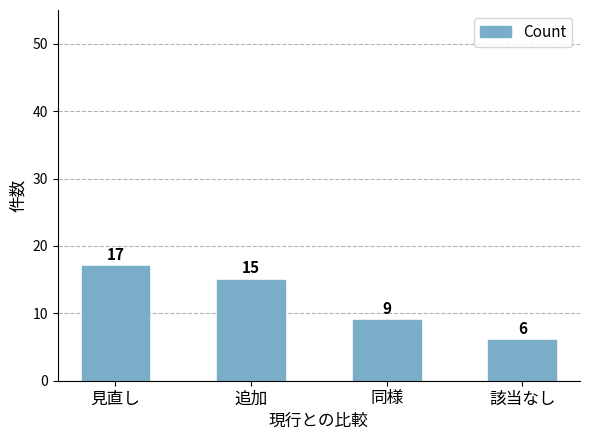

Reading left to right, list all the values displayed in this chart.

17	15	9	6